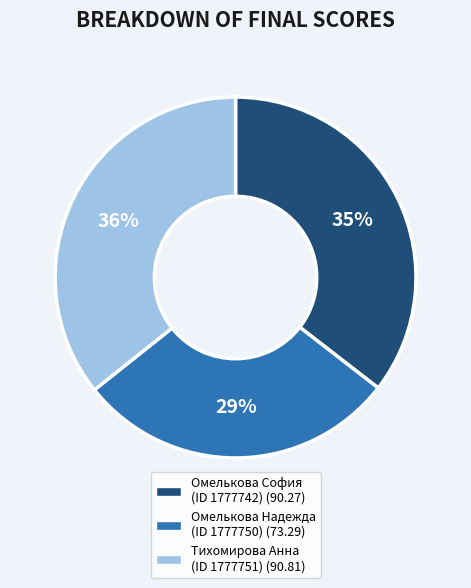

Which slice is the smallest?

Омелькова Надежда (ID 1777750)